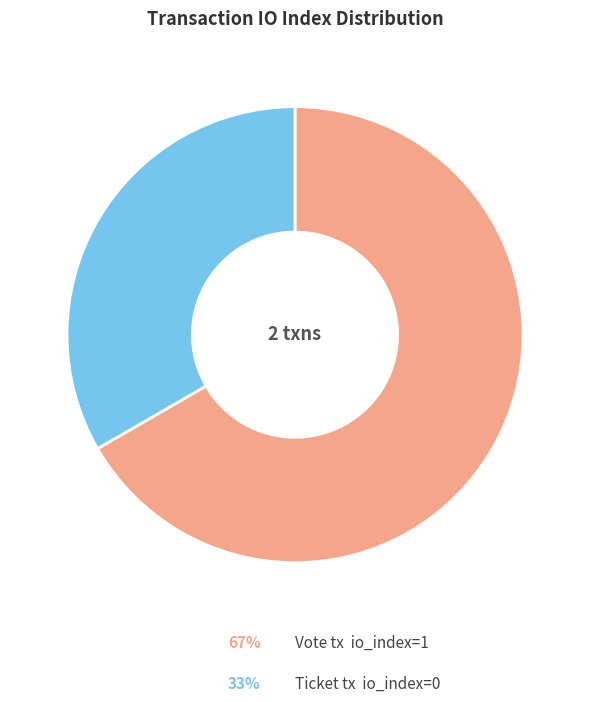

Does any single category account for the majority?

Yes